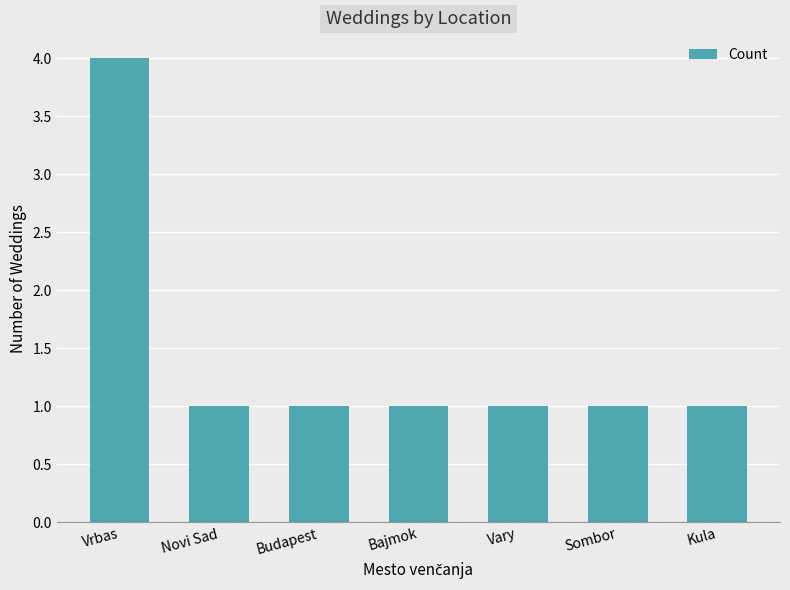

What position from the right is Bajmok?

4